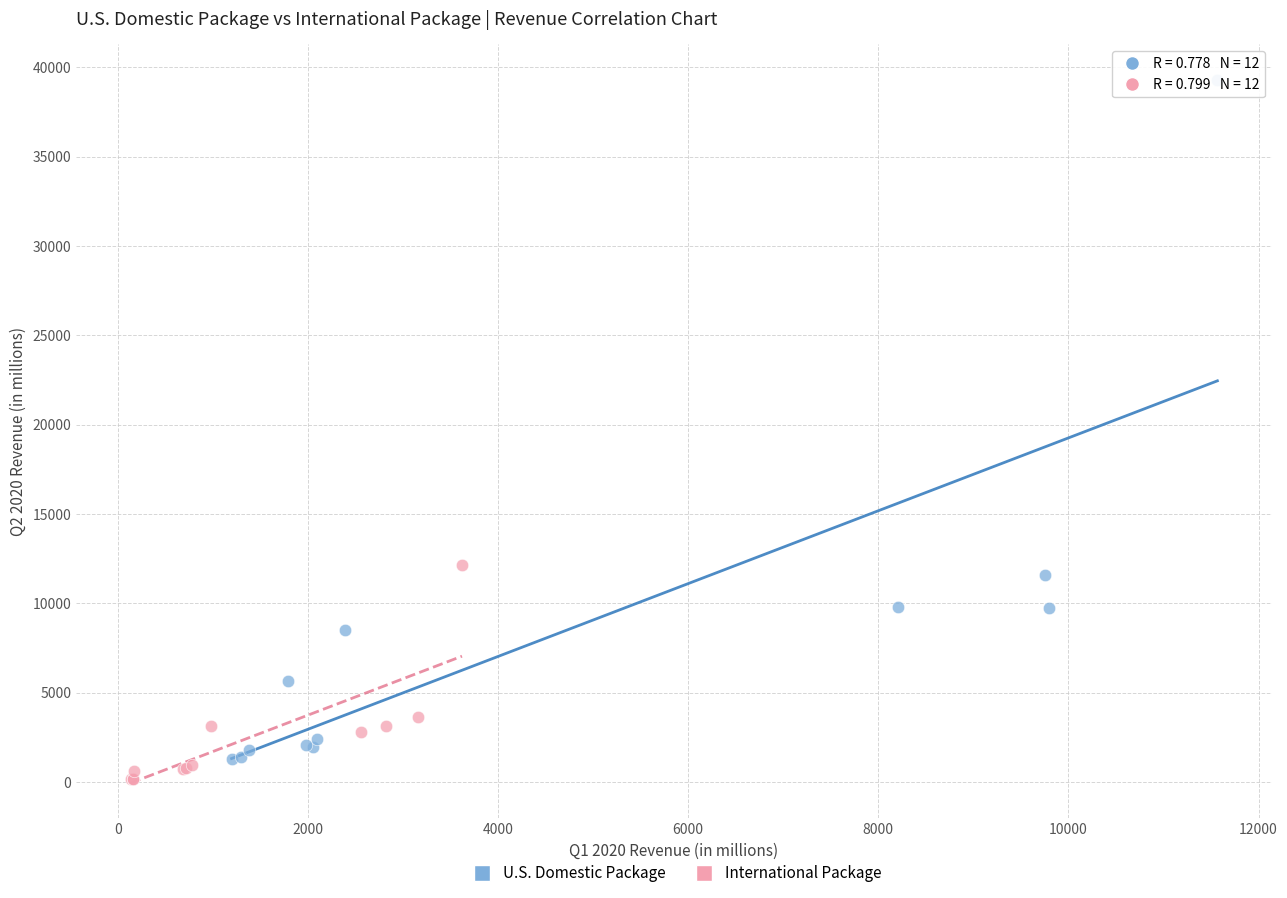

Which series reaches the maximum Y coordinate?

U.S. Domestic Package